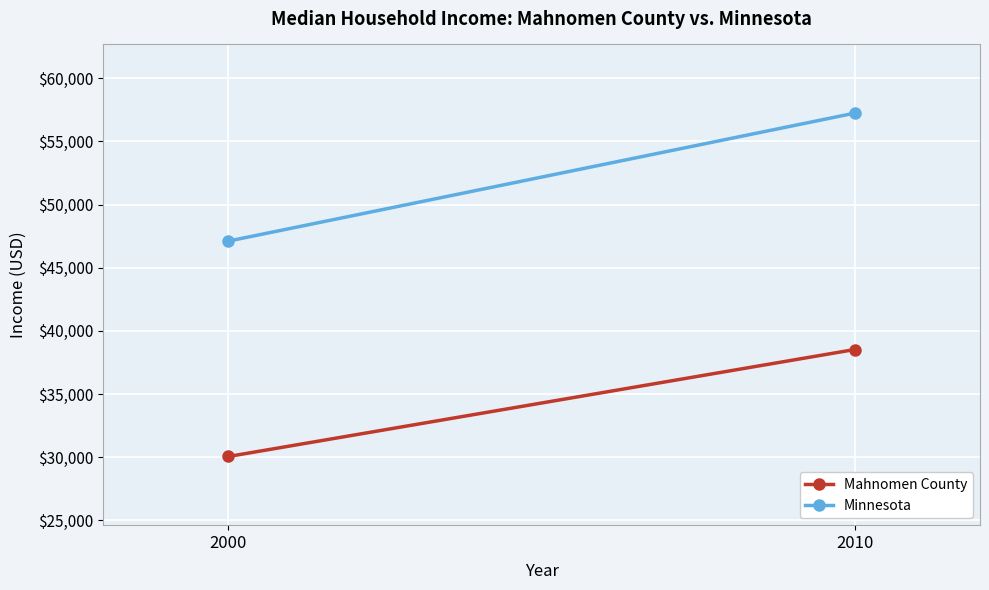

How many data points does each series have?

2